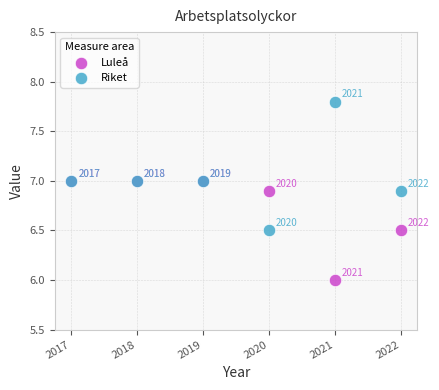

In the Riket series, what Y value is closest to 7?

7.0